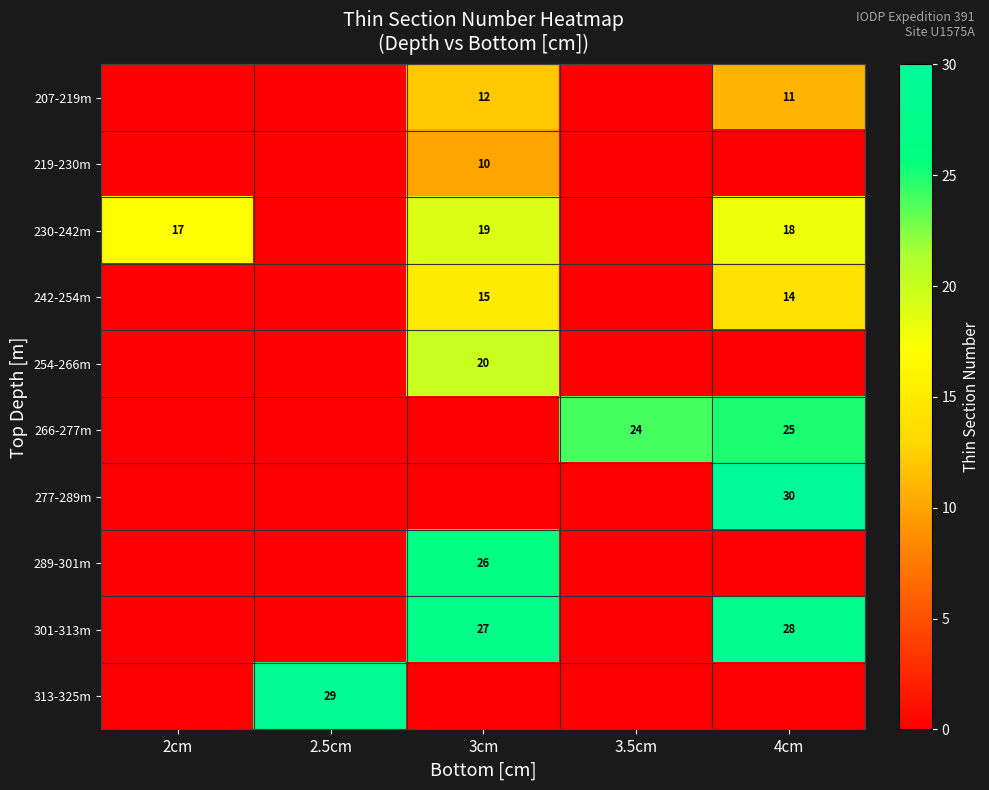

Is the value of 207-219m at 3cm greater than the value of 266-277m at 3.5cm?

No